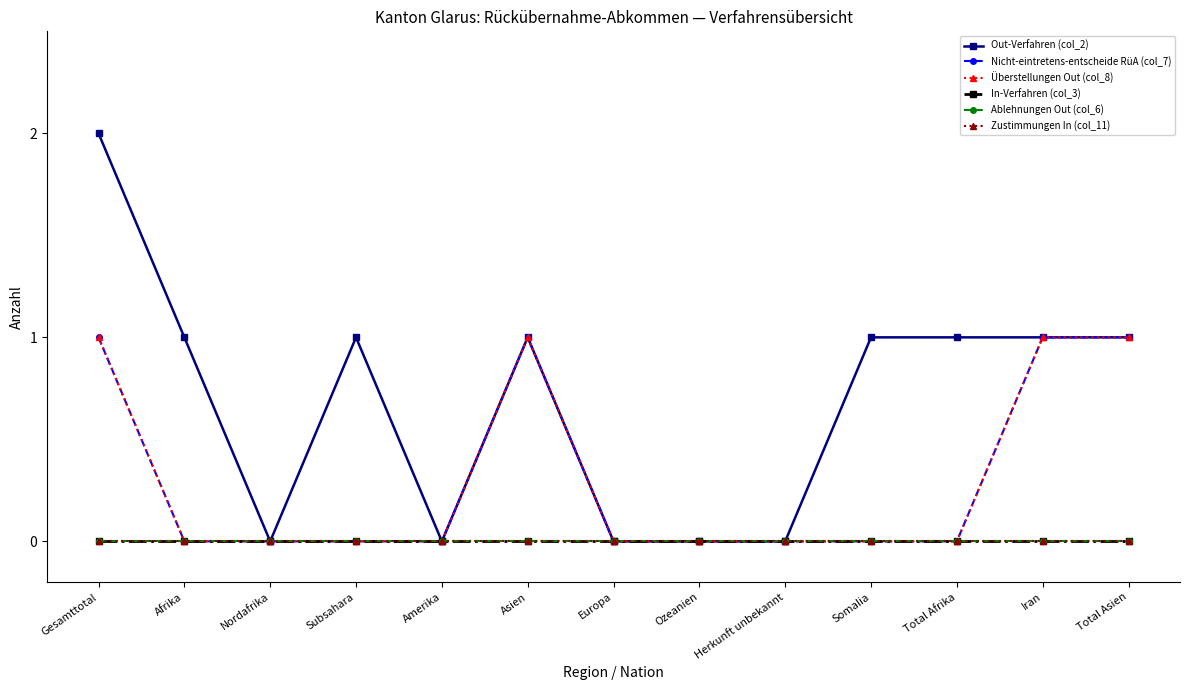

True or false: Ablehnungen Out (col_6) has a value of 0 at Herkunft unbekannt.

True